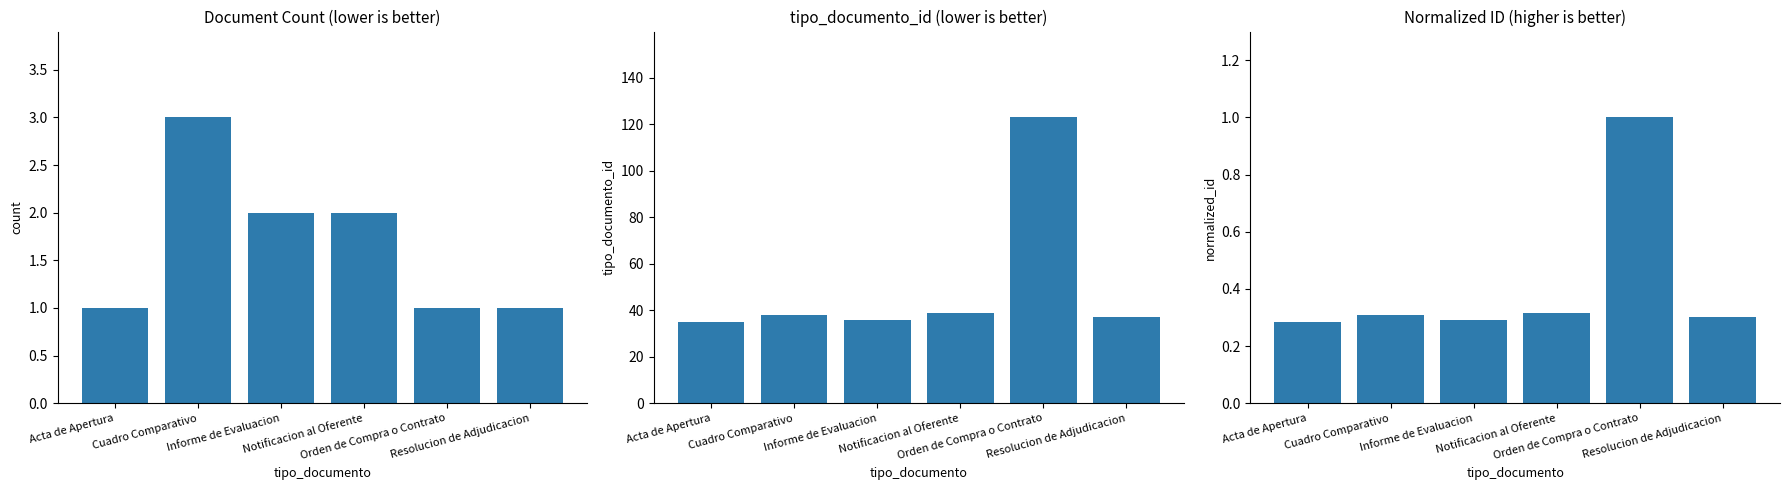

Reading left to right, what are all the values shown in this chart?

count: 1.0	3.0	2.0	2.0	1.0	1.0
tipo_documento_id: 35.0	38.0	36.0	39.0	123.0	37.0
normalized_id: 0.3	0.3	0.3	0.3	1.0	0.3